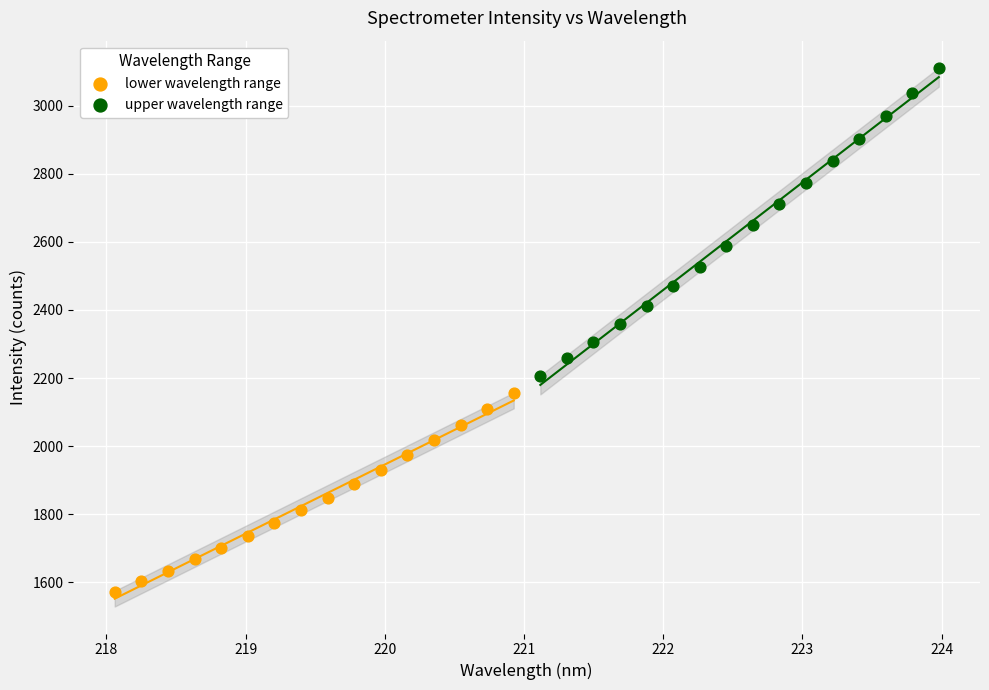

Which series reaches the minimum Y coordinate?

lower wavelength range